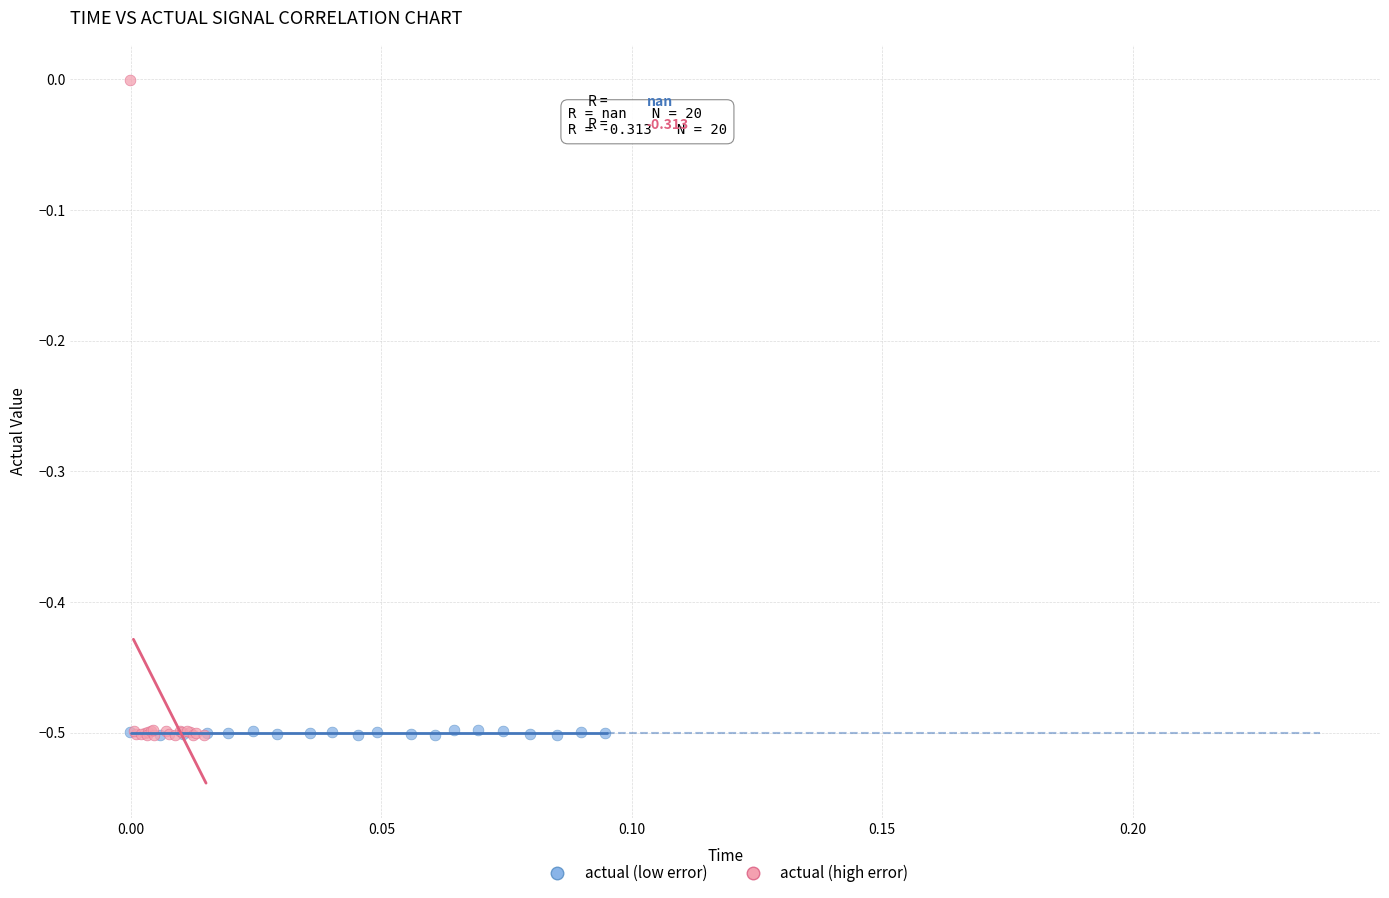

Which series contains the highest Y value?

actual (high error)